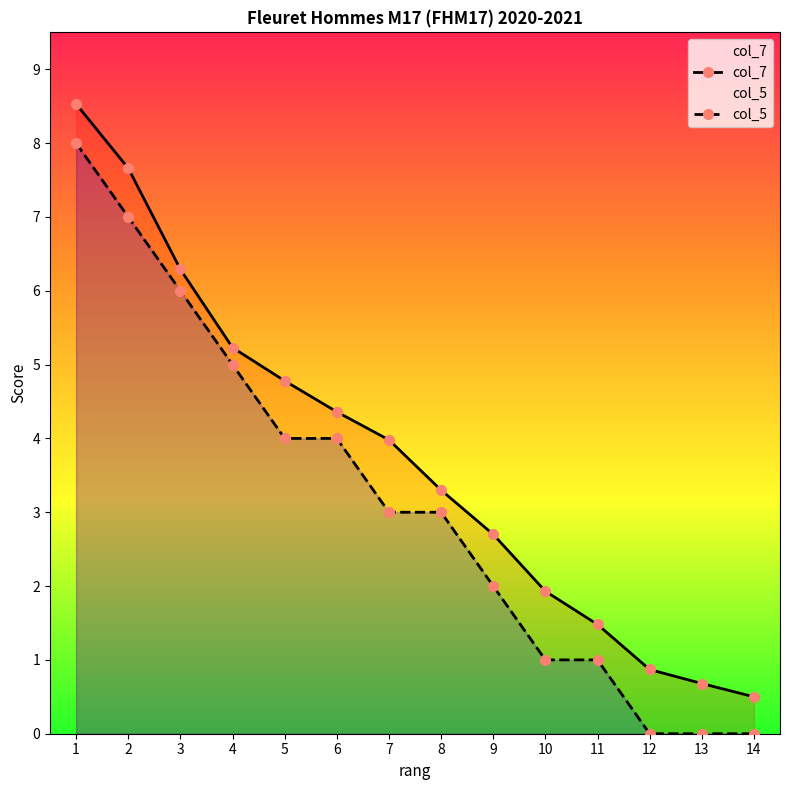

True or false: col_5 has more than 0 points higher than both neighbors.

False